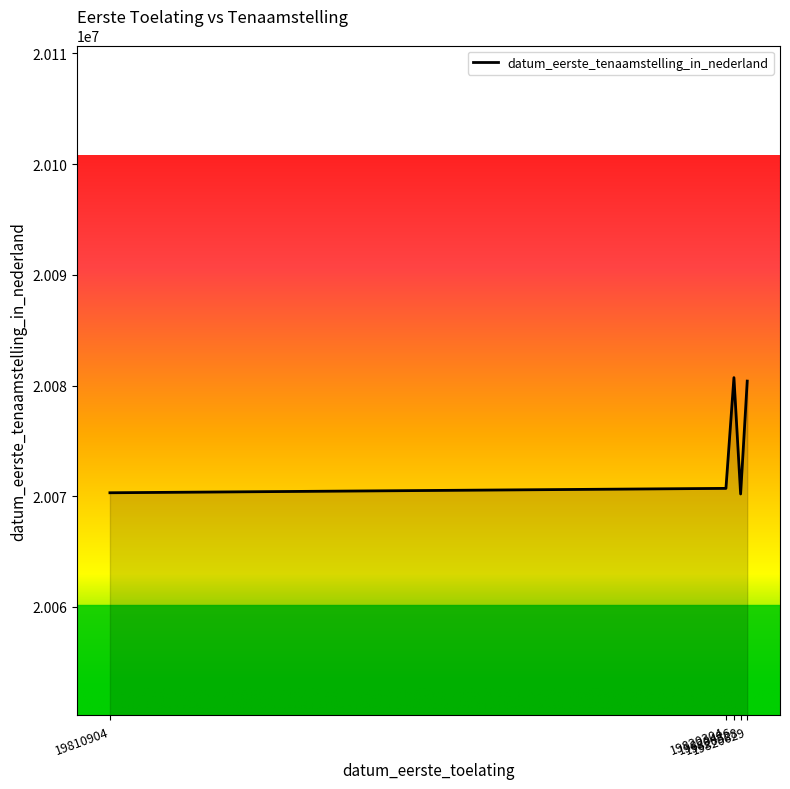

What is the smallest value displayed?

20070206